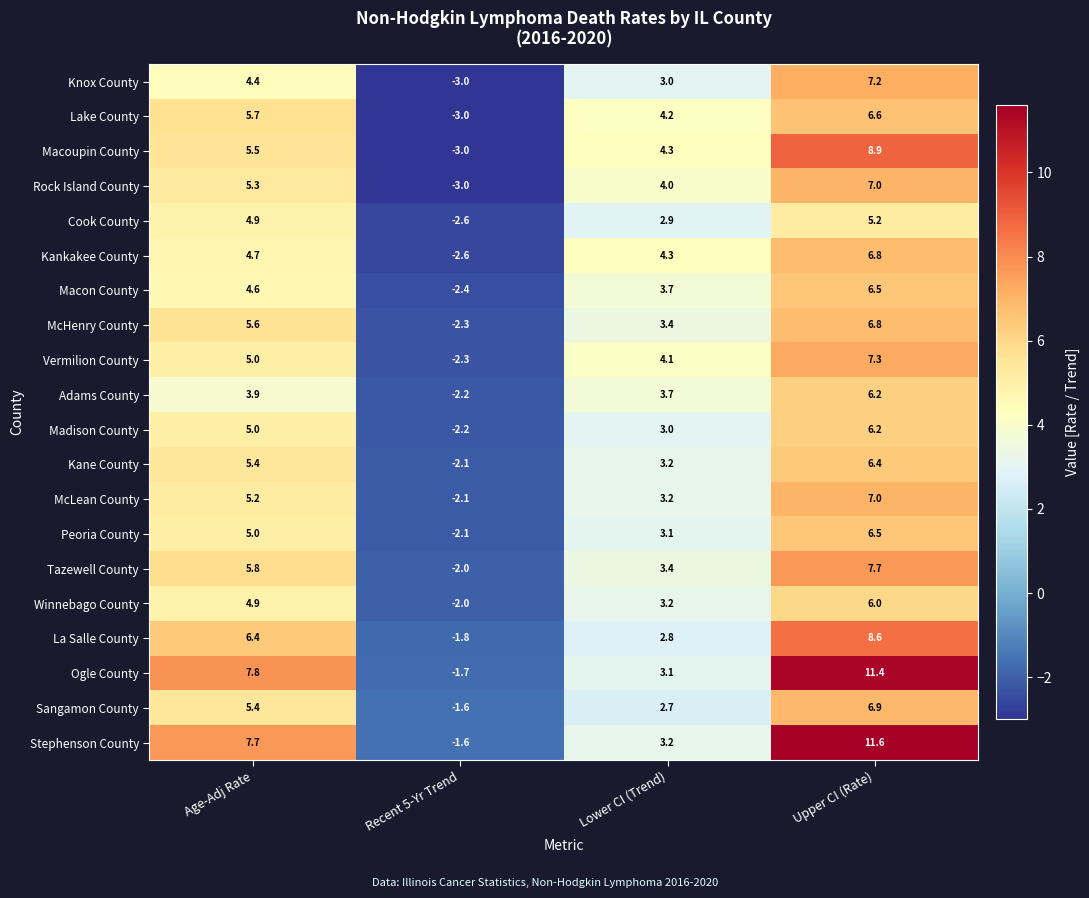

Rank the categories by Ogle County value from lowest to highest.

Recent 5-Yr Trend, Lower CI (Trend), Age-Adj Rate, Upper CI (Rate)